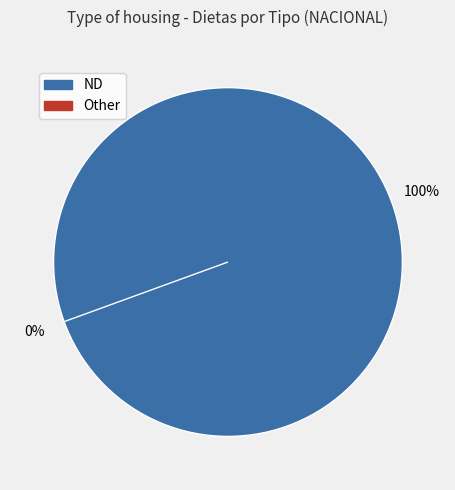

To the nearest percent, what is the difference between the Other and ND slice percentages?

100%